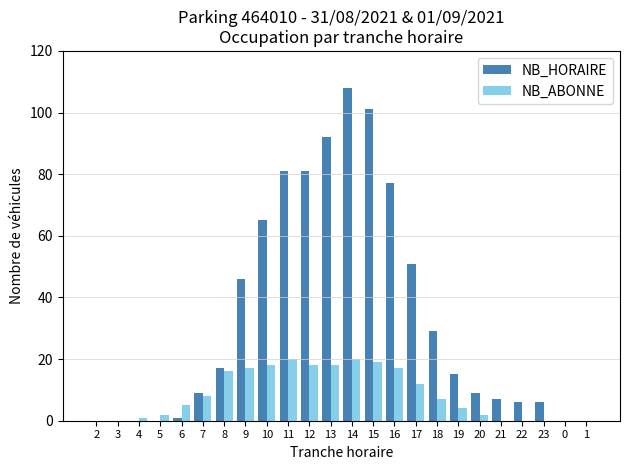

Is it true that NB_ABONNE equals 6 at 15?

False